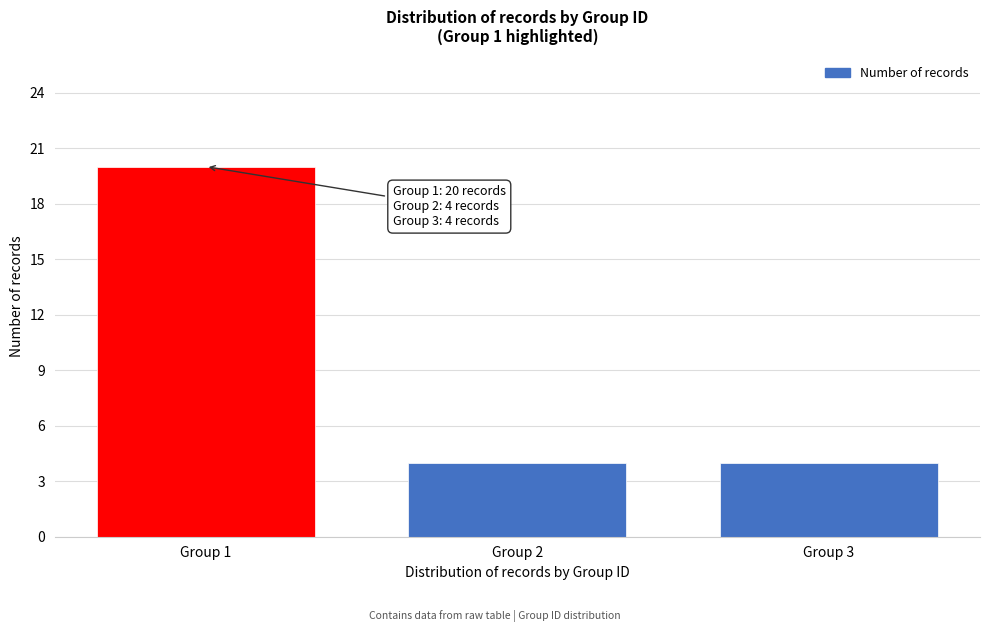

Reading right to left, what are all the values shown in this chart?

Group 3=4	Group 2=4	Group 1=20